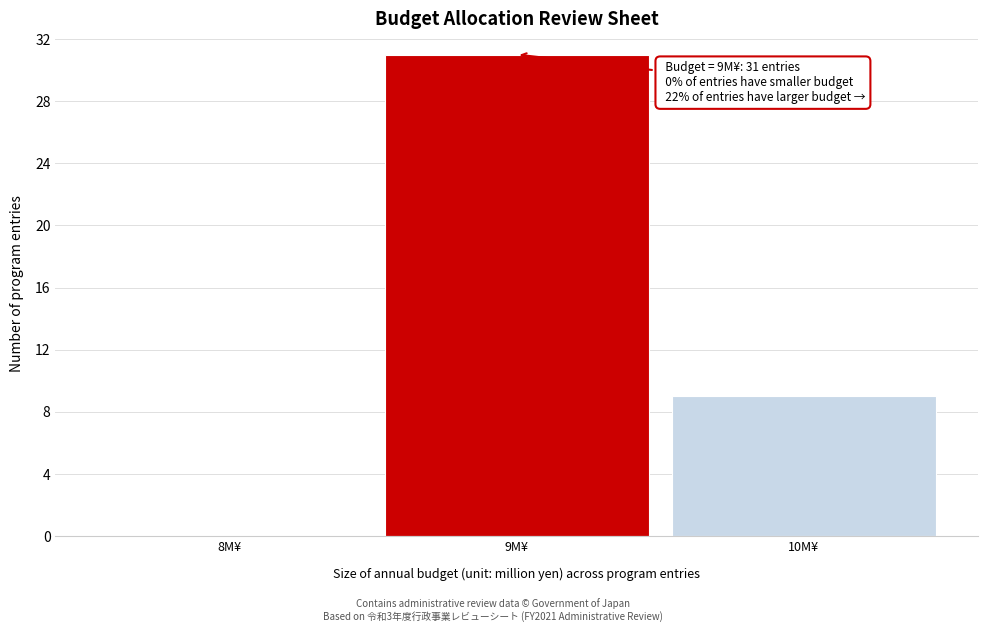

Over which range of the x-axis is the bar tallest?

8.5 to 9.5